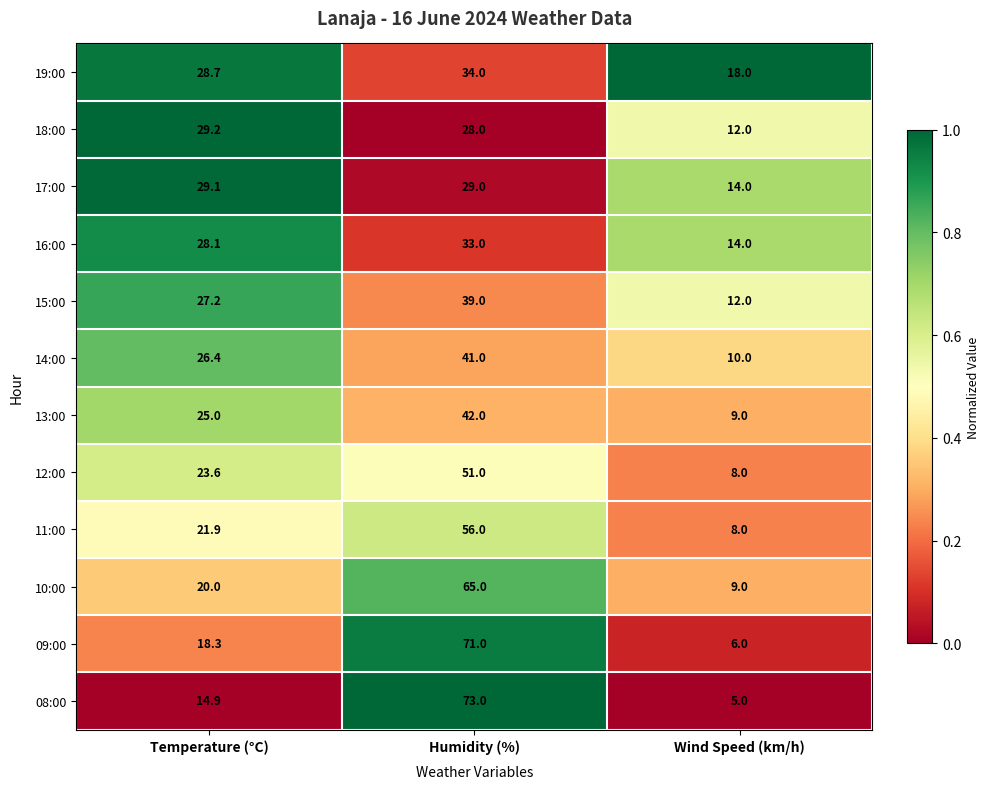

What is the sum of the 19:00 values at Wind Speed (km/h) and Humidity (%)?

52.0